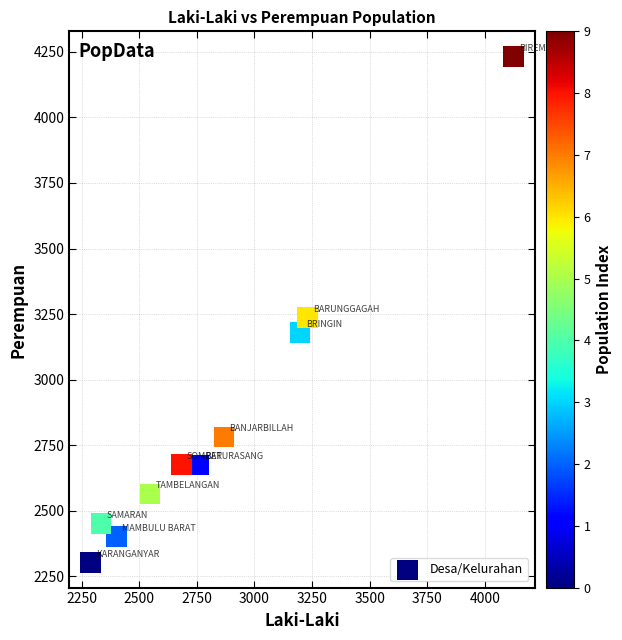

What is the average X value?

2843